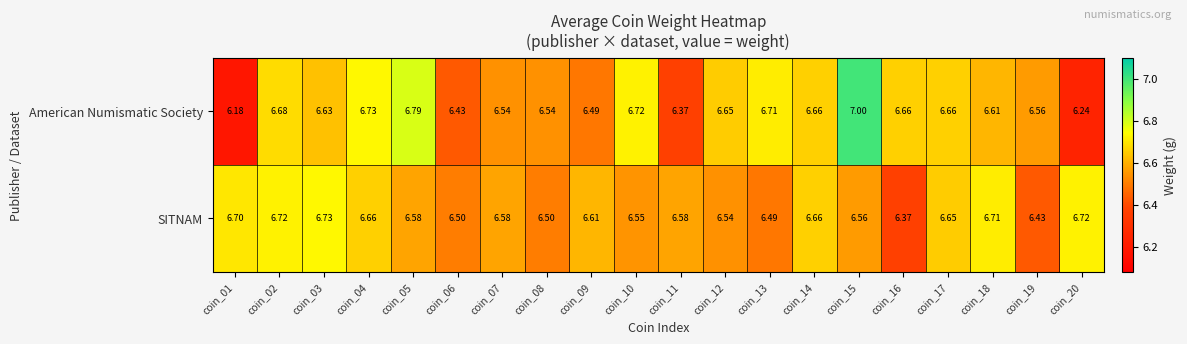

Is the value of SITNAM at coin_13 greater than the value of American Numismatic Society at coin_10?

No